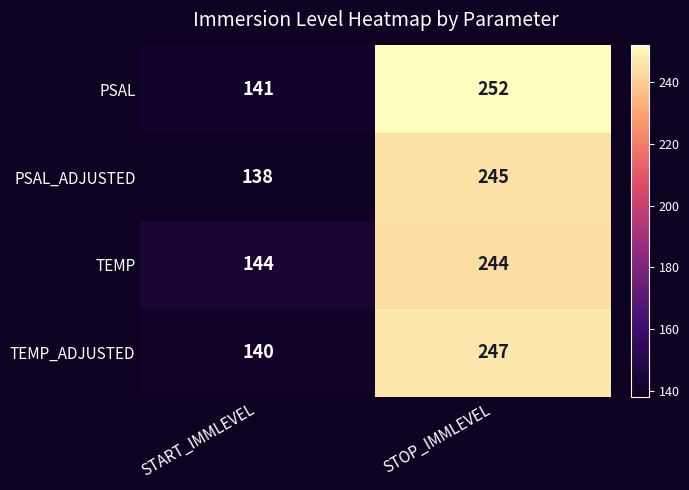

The TEMP_ADJUSTED series shows 133 at STOP_IMMLEVEL. True or false?

False